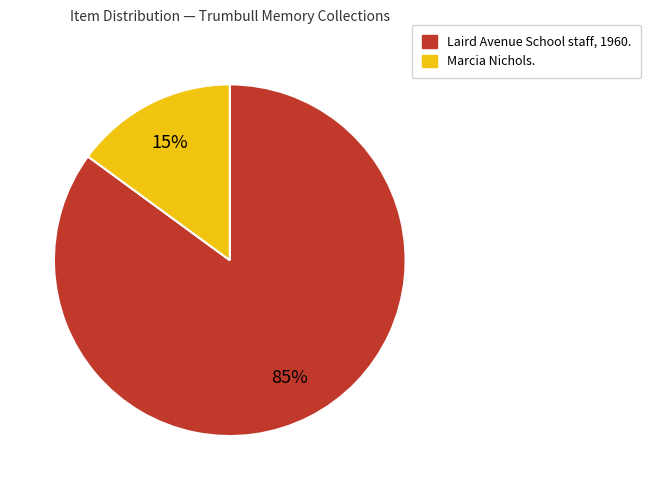

Is Laird Avenue School staff, 1960. the majority of the pie?

Yes